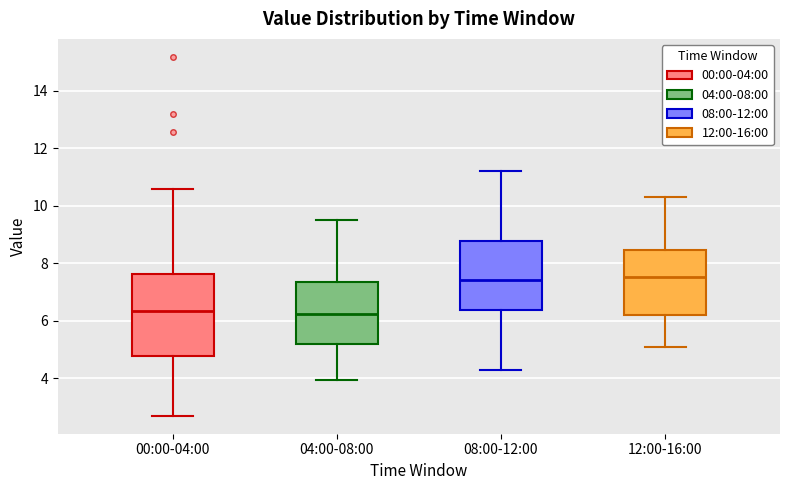

Comparing the boxes themselves (not the whiskers), which one is the tallest?

00:00-04:00